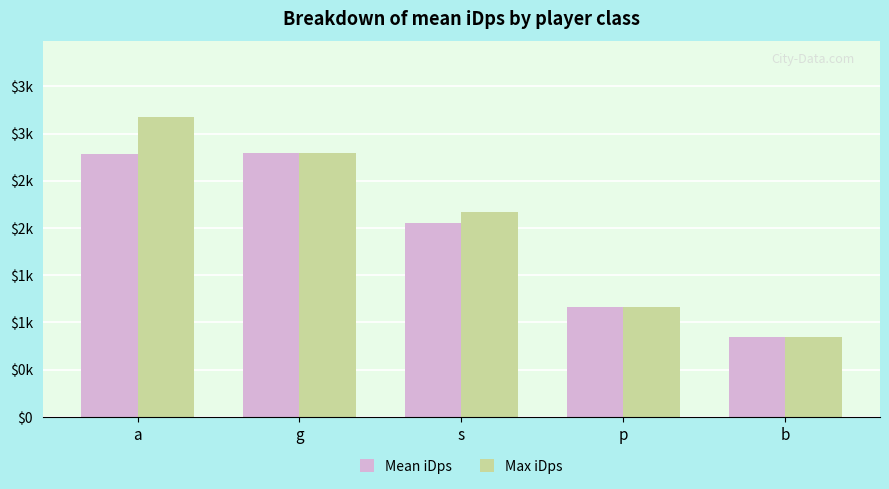

What are all the series names shown in the legend?

Mean iDps, Max iDps